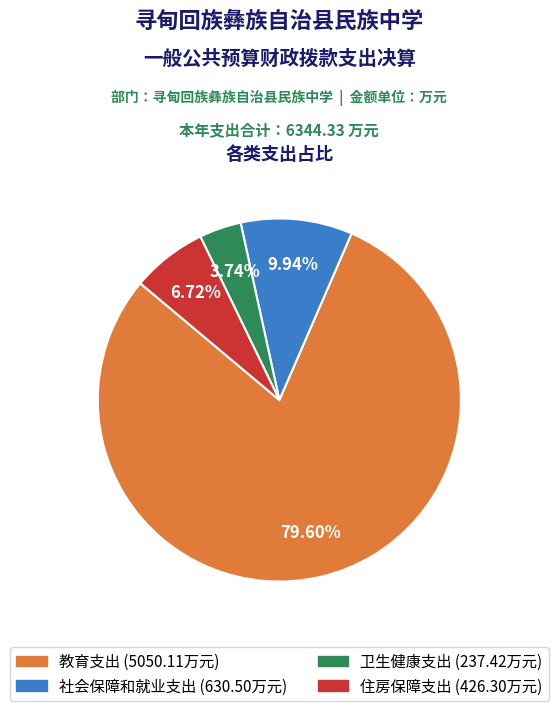

What is the largest slice in the pie chart?

教育支出